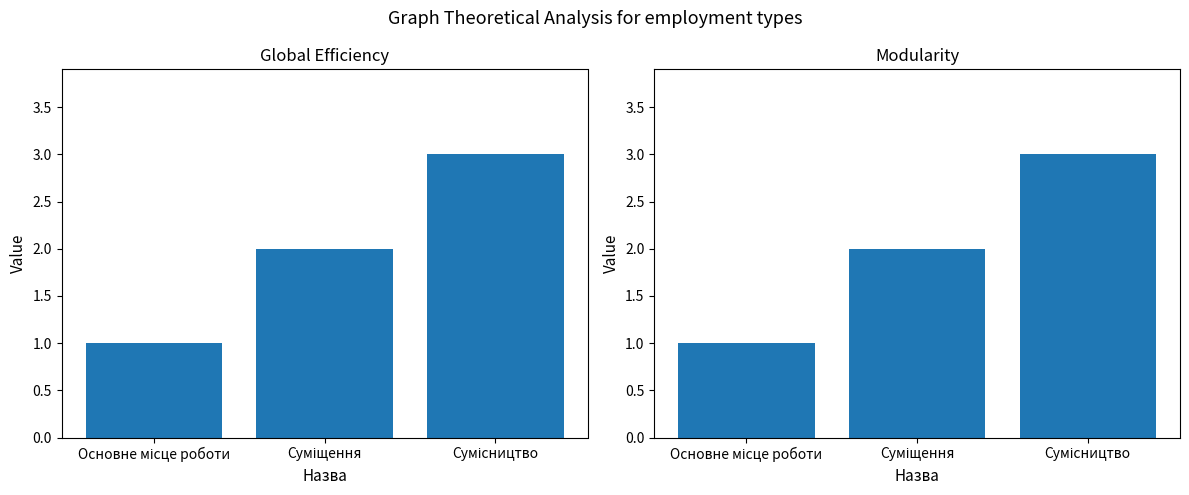

Reading right to left, transcribe all the data shown in this chart.

3	2	1